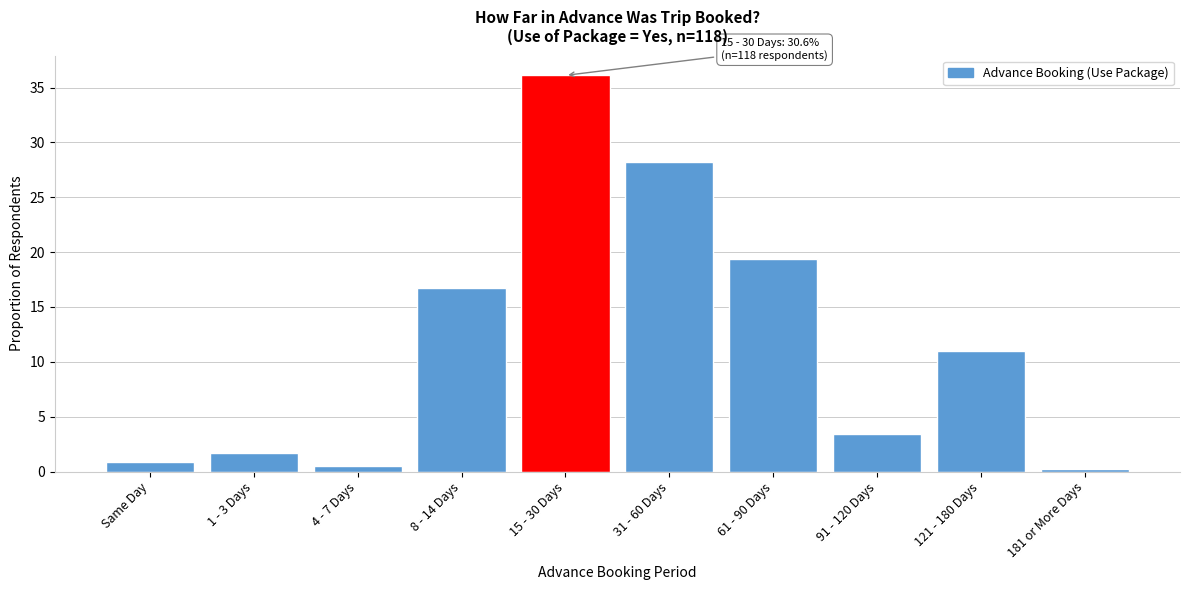

Reading left to right, extract all data points from this chart.

Same Day=0.8	1 - 3 Days=1.7	4 - 7 Days=0.5	8 - 14 Days=16.8	15 - 30 Days=36.1	31 - 60 Days=28.2	61 - 90 Days=19.4	91 - 120 Days=3.4	121 - 180 Days=11.0	181 or More Days=0.2